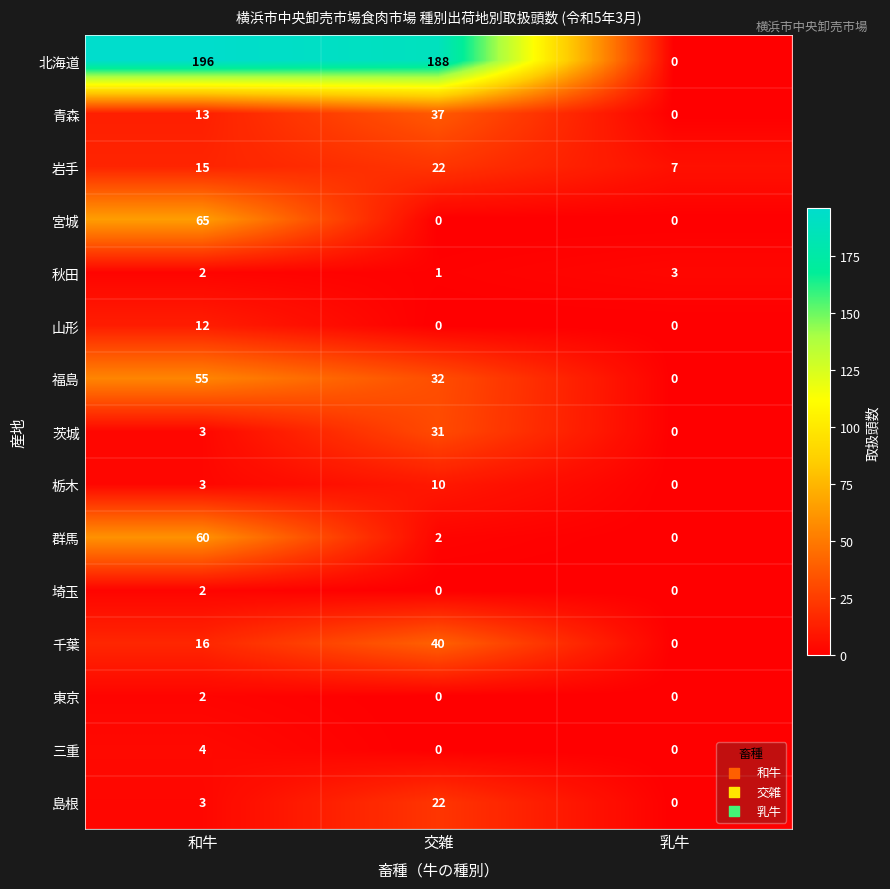

Which series has the widest spread of values?

北海道